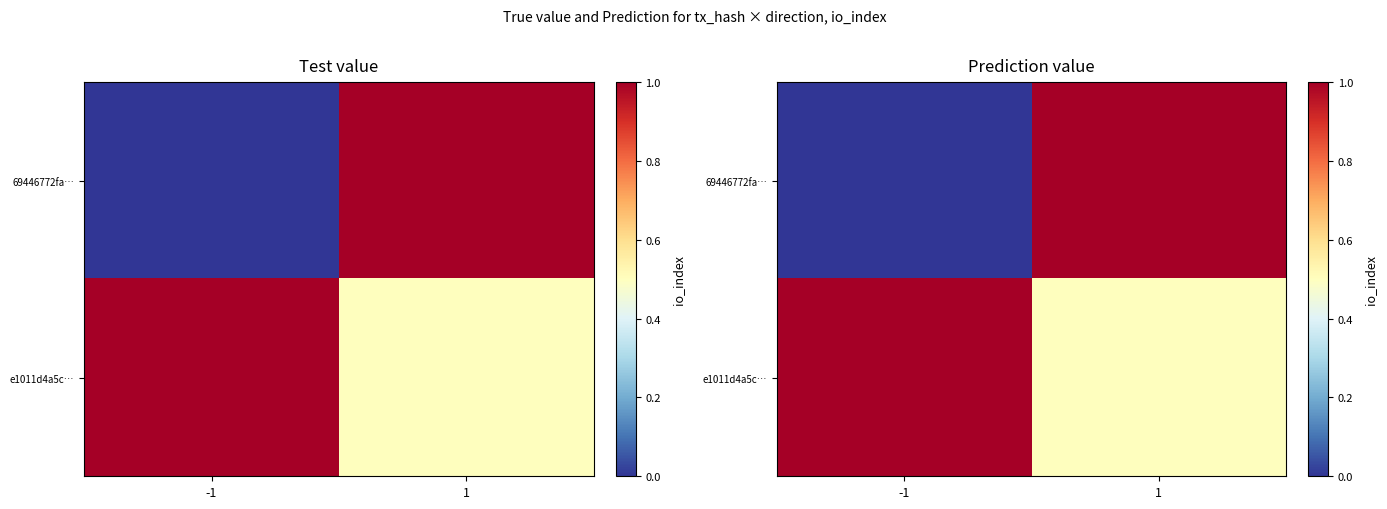

What is the sum of the e1011d4a5c… values at 1 and -1?

1.5